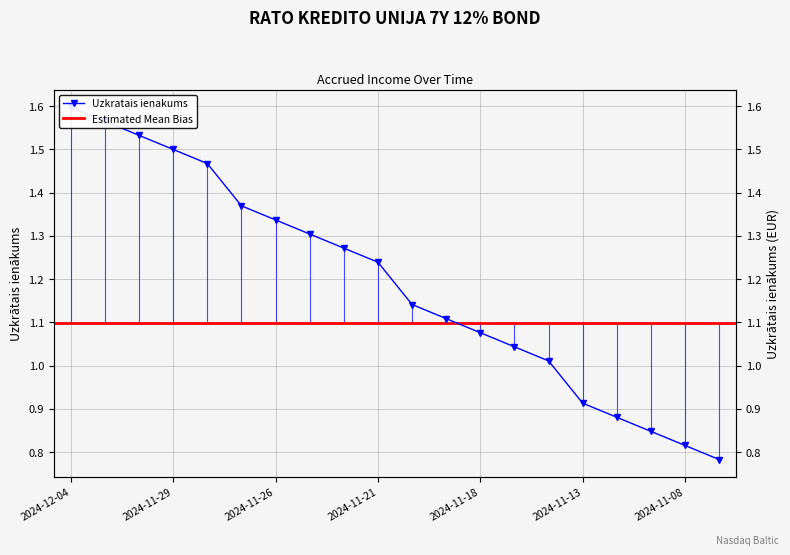

What is the minimum value shown in the chart?

0.8